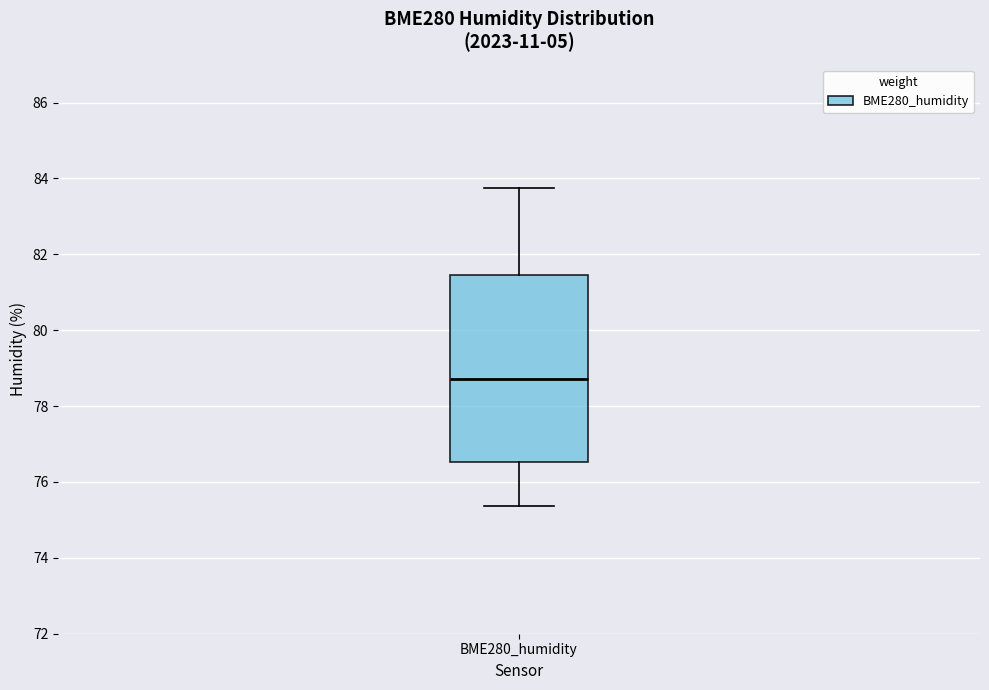

Transcribe this box plot: give where the median line is, the range the box spans, and where the two whiskers end, as read against the y-axis. The values are not printed on the chart, so give them approximately, as read against the axis.

median 78.8, box 76.6 to 81.4, whiskers 75.4 to 83.8